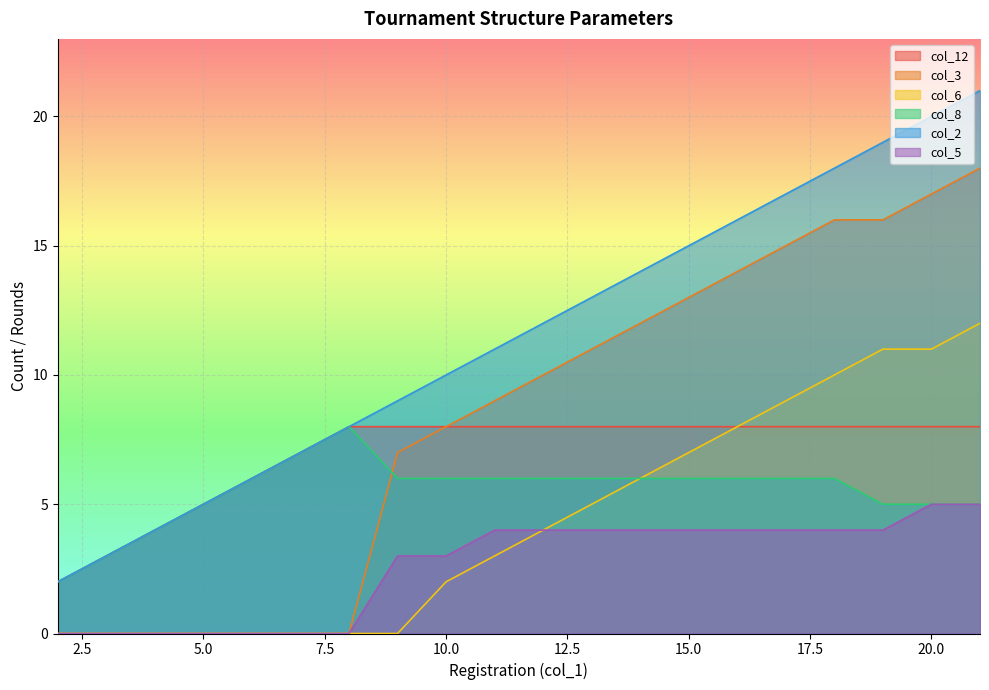

Count the number of data series in this chart.

6